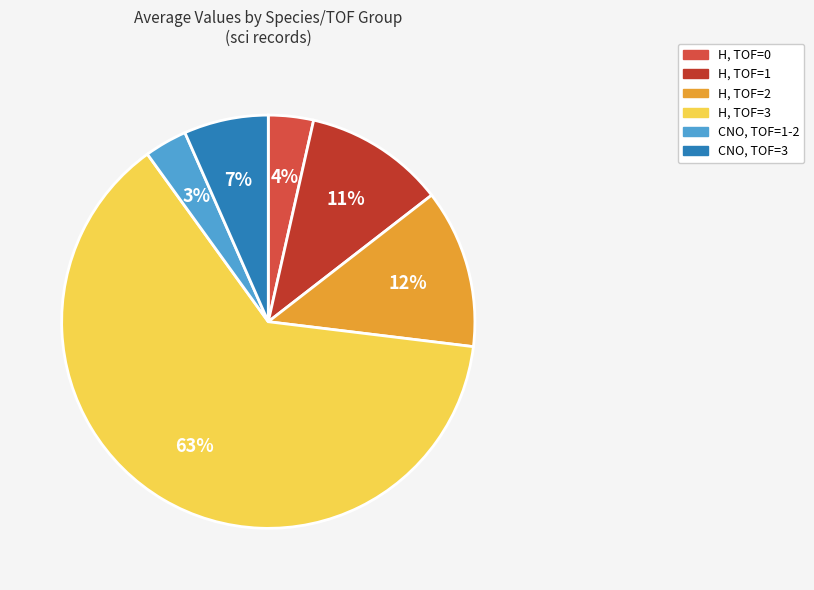

To the nearest percent, what is the average slice percentage?

17%